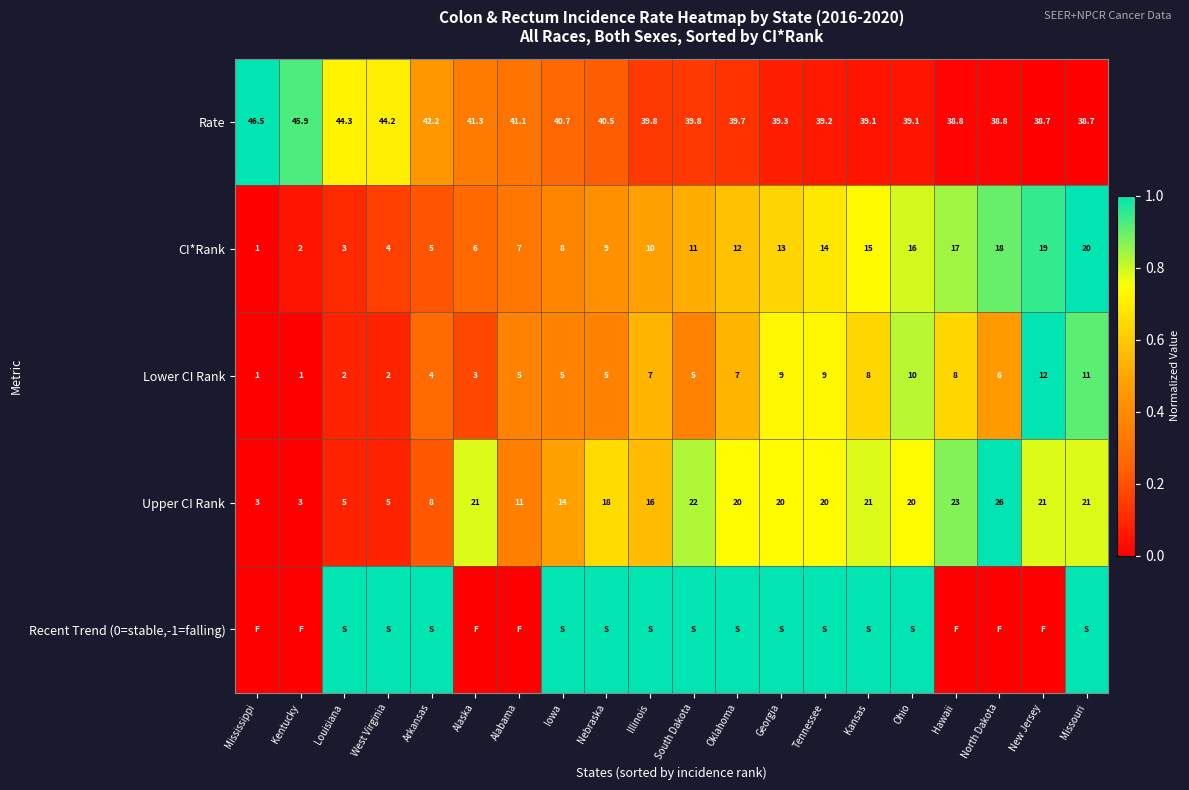

What is the lowest value of the Upper CI Rank series?

3.0